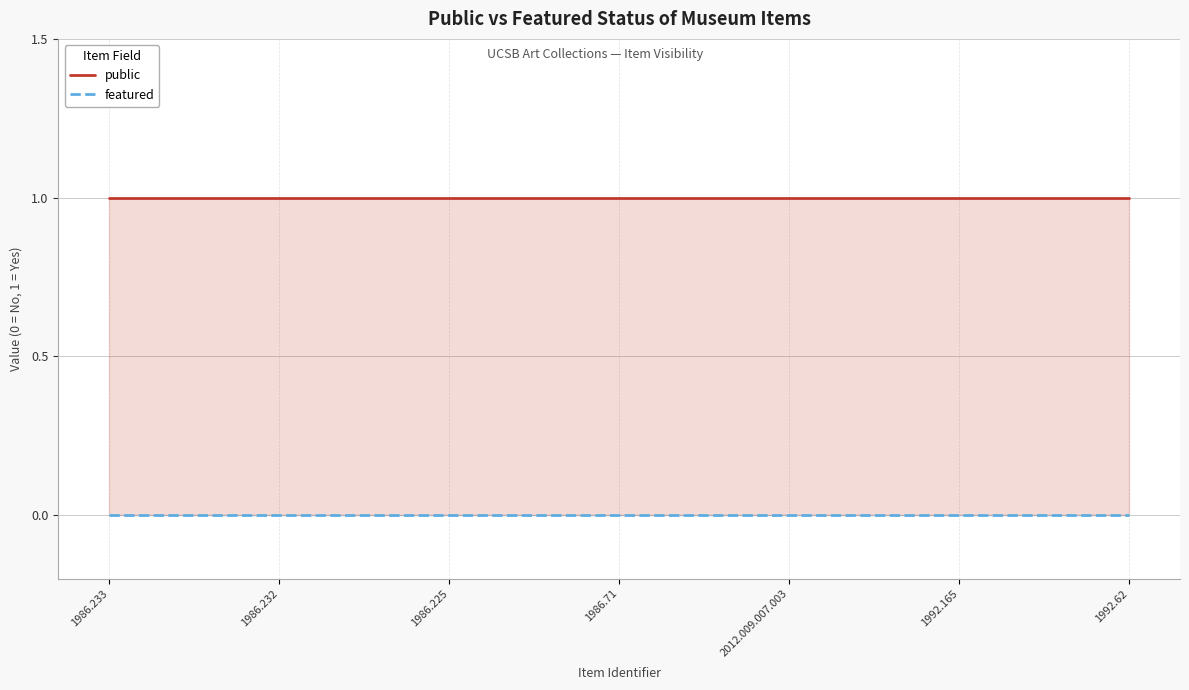

At which label does featured reach its minimum?

1986.233